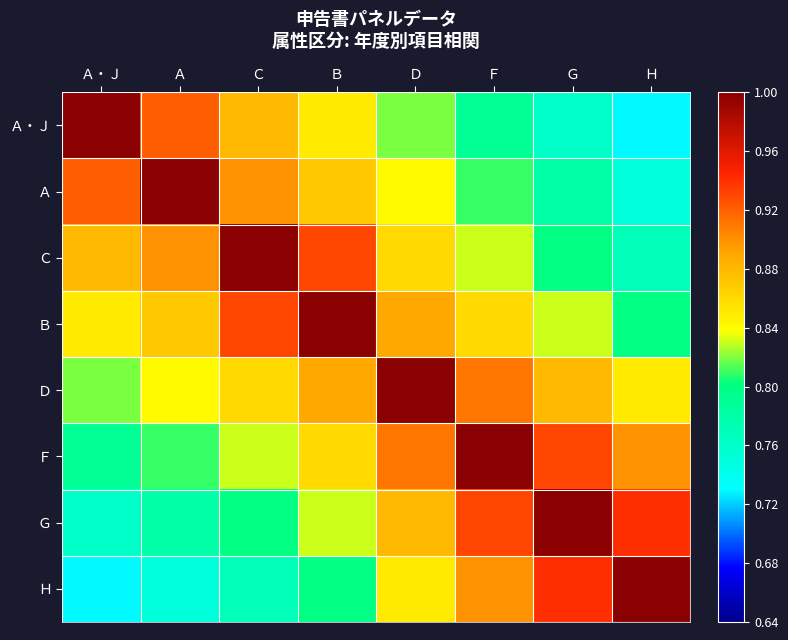

Reading left to right, what are all the values shown in this chart?

Ａ・Ｊ: Ａ・Ｊ=1.0	Ａ=0.9	Ｃ=0.9	Ｂ=0.8	Ｄ=0.8	Ｆ=0.8	Ｇ=0.8	Ｈ=0.7
Ａ: Ａ・Ｊ=0.9	Ａ=1.0	Ｃ=0.9	Ｂ=0.9	Ｄ=0.8	Ｆ=0.8	Ｇ=0.8	Ｈ=0.8
Ｃ: Ａ・Ｊ=0.9	Ａ=0.9	Ｃ=1.0	Ｂ=0.9	Ｄ=0.9	Ｆ=0.8	Ｇ=0.8	Ｈ=0.8
Ｂ: Ａ・Ｊ=0.8	Ａ=0.9	Ｃ=0.9	Ｂ=1.0	Ｄ=0.9	Ｆ=0.9	Ｇ=0.8	Ｈ=0.8
Ｄ: Ａ・Ｊ=0.8	Ａ=0.8	Ｃ=0.9	Ｂ=0.9	Ｄ=1.0	Ｆ=0.9	Ｇ=0.9	Ｈ=0.8
Ｆ: Ａ・Ｊ=0.8	Ａ=0.8	Ｃ=0.8	Ｂ=0.9	Ｄ=0.9	Ｆ=1.0	Ｇ=0.9	Ｈ=0.9
Ｇ: Ａ・Ｊ=0.8	Ａ=0.8	Ｃ=0.8	Ｂ=0.8	Ｄ=0.9	Ｆ=0.9	Ｇ=1.0	Ｈ=0.9
Ｈ: Ａ・Ｊ=0.7	Ａ=0.8	Ｃ=0.8	Ｂ=0.8	Ｄ=0.8	Ｆ=0.9	Ｇ=0.9	Ｈ=1.0